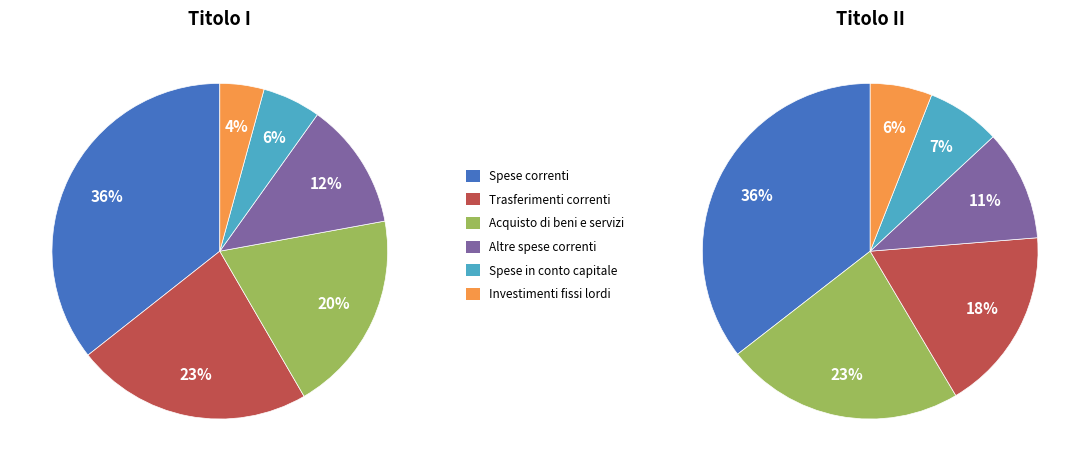

Does Investimenti fissi lordi account for over 50% of the chart?

No